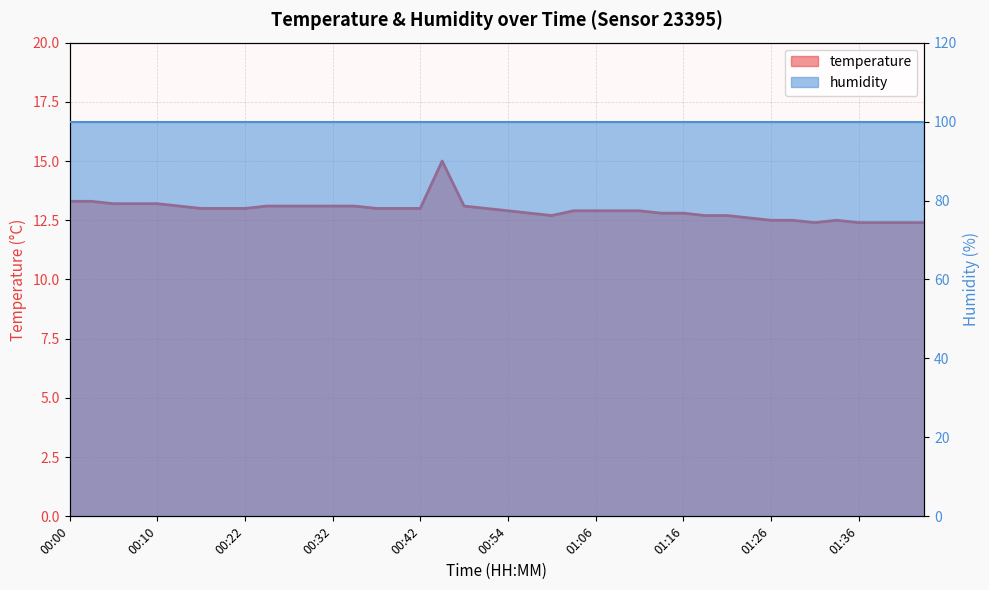

Where does the data first go above 13?

00:00